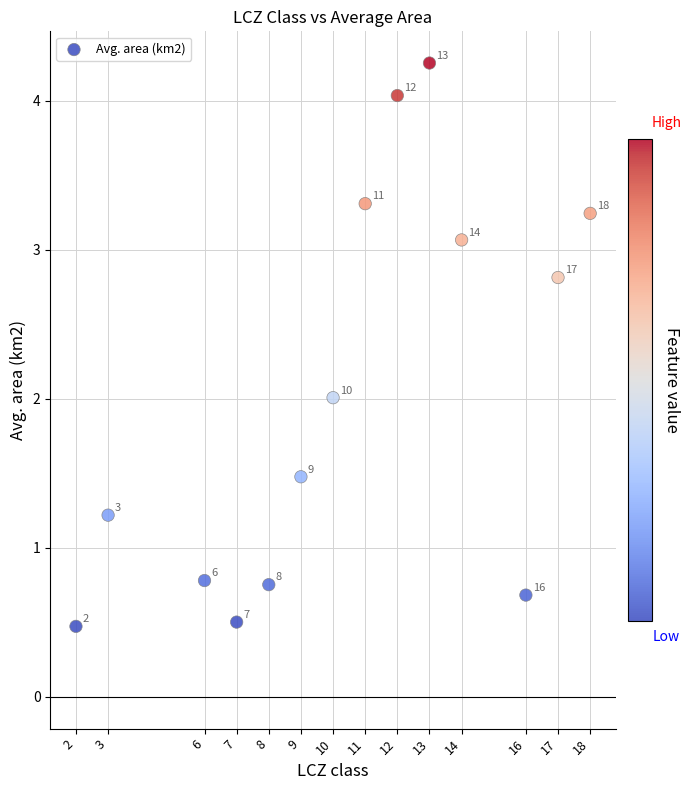

What Y value in the scatter plot is closest to 2?

2.0